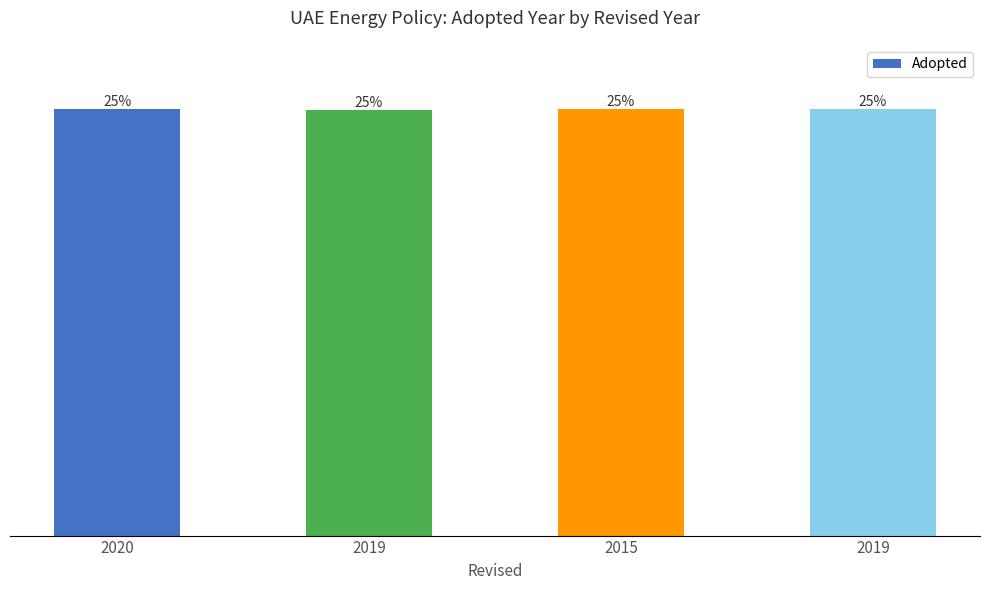

What is the label of the 3rd bar from the right?

2019